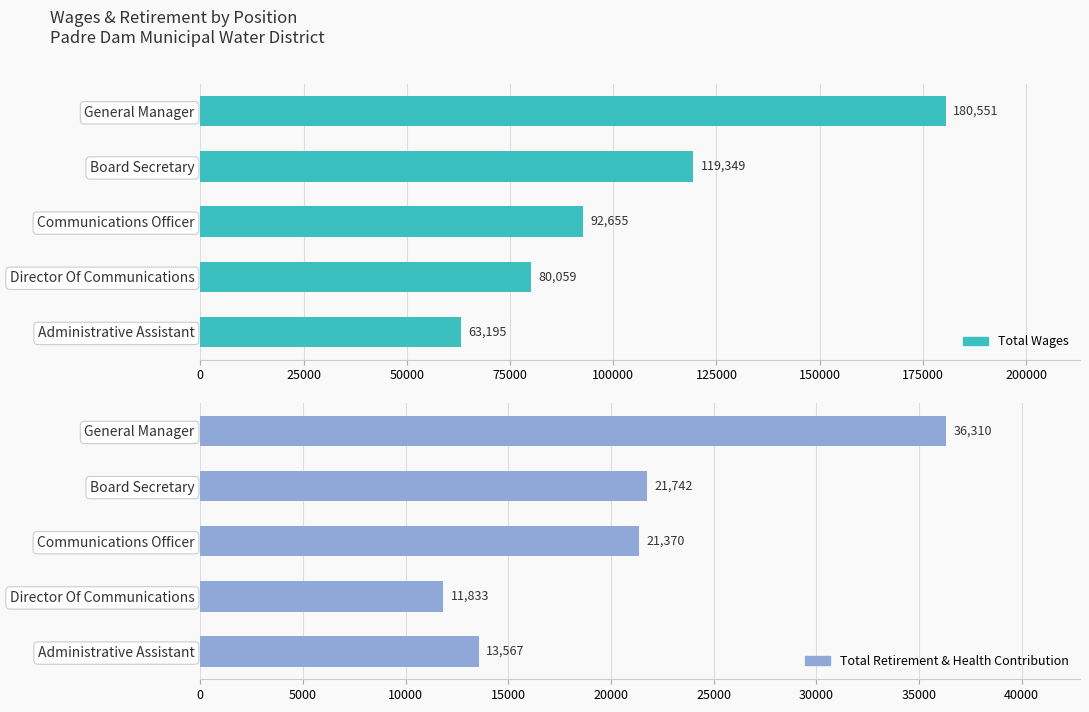

What is the minimum value shown in the chart?

11833